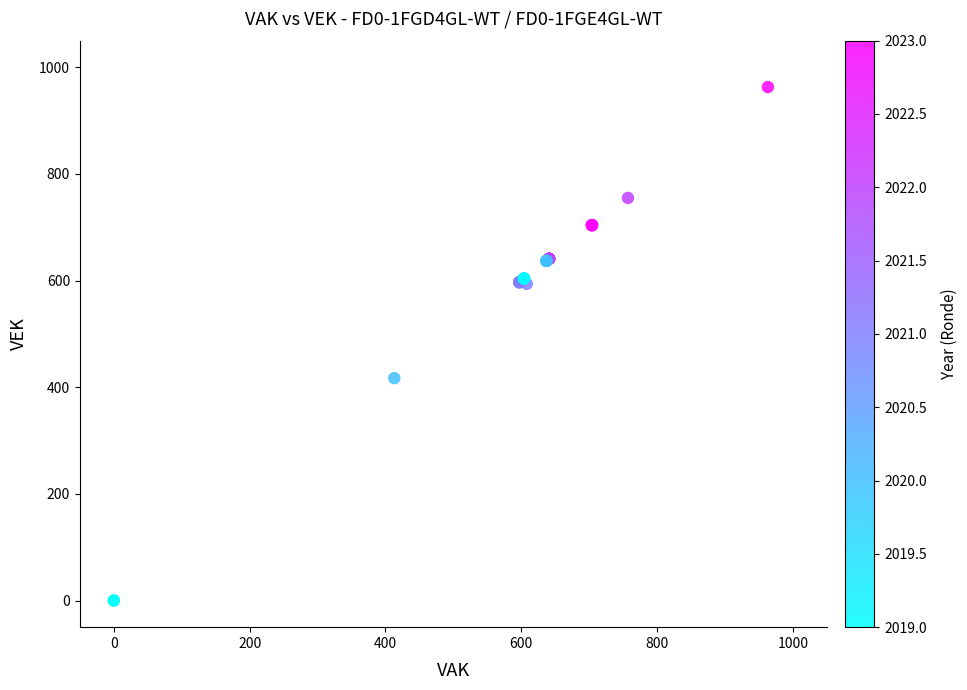

What Y value in the scatter plot is closest to 481?

417